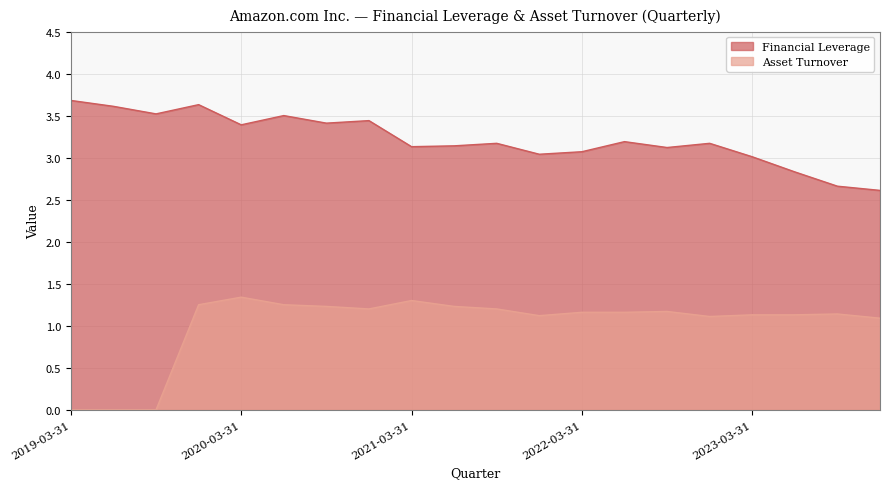

Where is Asset Turnover nearest to the value 0?

2019-03-31